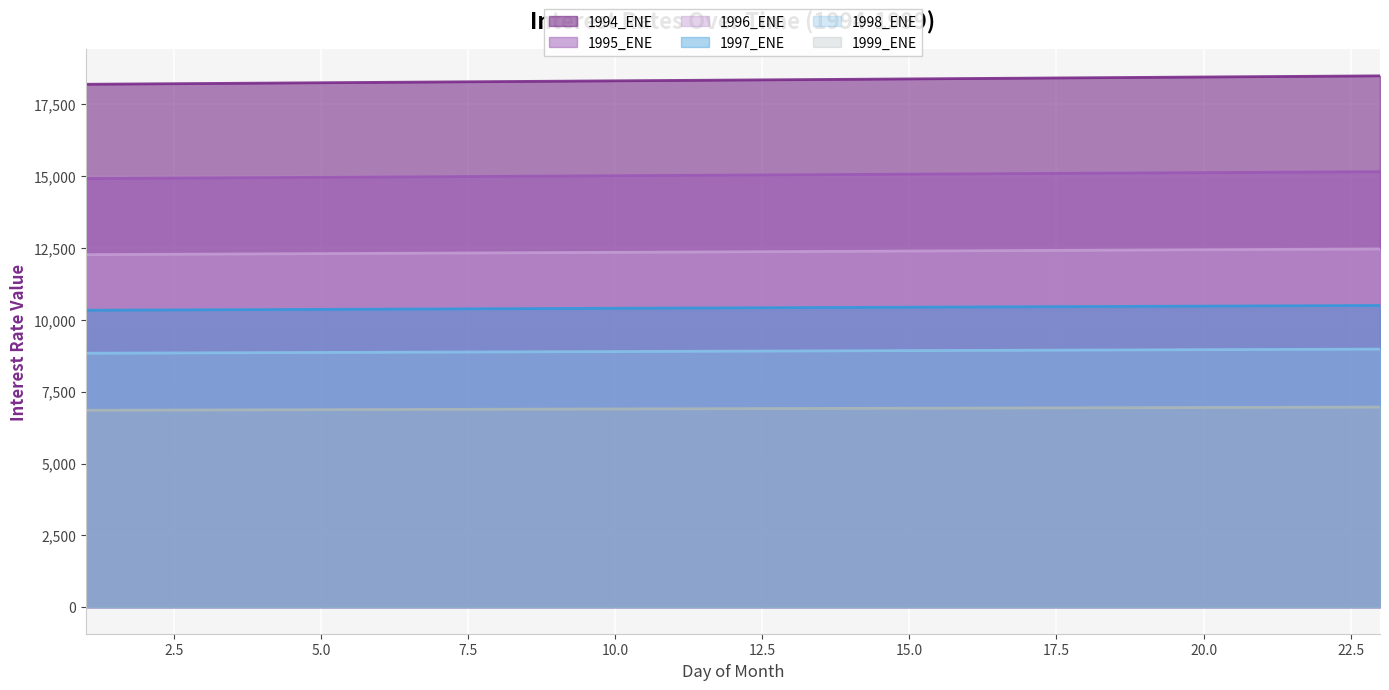

Reading right to left, list all the values displayed in this chart.

1994_ENE: 23=18495.5	22=18482.2	21=18468.9	20=18455.6	19=18442.3	18=18428.9	17=18415.6	16=18402.3	15=18389.0	14=18375.7	13=18362.4	12=18349.0	11=18335.7	10=18322.4	9=18309.1	8=18295.8	7=18282.5	6=18269.2	5=18255.8	4=18242.5	3=18229.2	2=18215.9	1=18202.6
1995_ENE: 23=15160.9	22=15149.9	21=15139.0	20=15128.1	19=15117.2	18=15106.2	17=15095.3	16=15084.4	15=15073.5	14=15062.5	13=15051.6	12=15040.7	11=15029.7	10=15018.8	9=15007.9	8=14997.0	7=14986.0	6=14975.1	5=14964.2	4=14953.3	3=14942.3	2=14931.4	1=14920.5
1996_ENE: 23=12469.5	22=12460.5	21=12451.5	20=12442.5	19=12433.5	18=12424.5	17=12415.5	16=12406.5	15=12397.5	14=12388.5	13=12379.5	12=12370.5	11=12361.5	10=12352.5	9=12343.5	8=12334.5	7=12325.5	6=12316.5	5=12307.5	4=12298.5	3=12289.5	2=12280.5	1=12271.5
1997_ENE: 23=10502.9	22=10495.3	21=10487.7	20=10480.1	19=10472.6	18=10465.0	17=10457.4	16=10449.8	15=10442.2	14=10434.6	13=10427.0	12=10419.4	11=10411.8	10=10404.2	9=10396.6	8=10389.0	7=10381.4	6=10373.9	5=10366.3	4=10358.7	3=10351.1	2=10343.5	1=10335.9
1998_ENE: 23=8983.2	22=8976.7	21=8970.2	20=8963.7	19=8957.2	18=8950.6	17=8944.1	16=8937.6	15=8931.1	14=8924.6	13=8918.1	12=8911.6	11=8905.1	10=8898.6	9=8892.1	8=8885.6	7=8879.1	6=8872.6	5=8866.1	4=8859.6	3=8853.1	2=8846.6	1=8840.1
1999_ENE: 23=6965.3	22=6960.2	21=6955.2	20=6950.1	19=6945.1	18=6940.0	17=6934.9	16=6929.9	15=6924.8	14=6919.8	13=6914.7	12=6909.6	11=6904.6	10=6899.5	9=6894.5	8=6889.4	7=6884.3	6=6879.3	5=6874.2	4=6869.2	3=6864.1	2=6859.1	1=6854.0